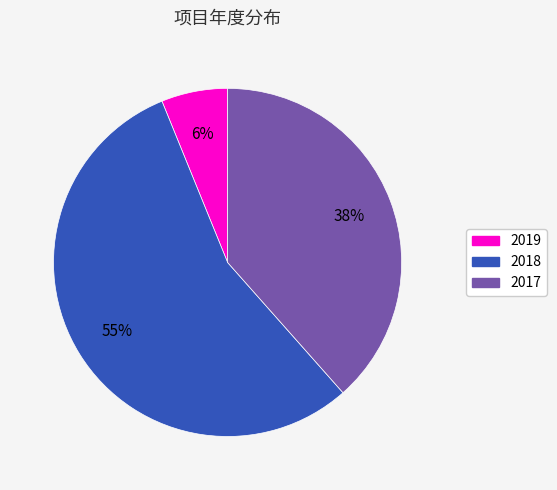

How many slices are in this pie chart?

3